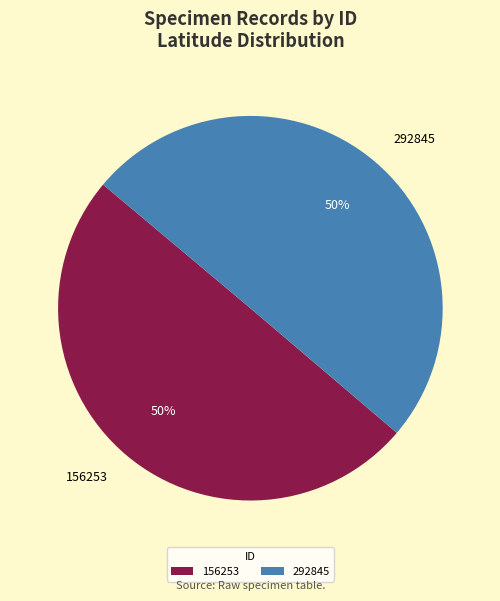

Count the number of slices in the pie.

2